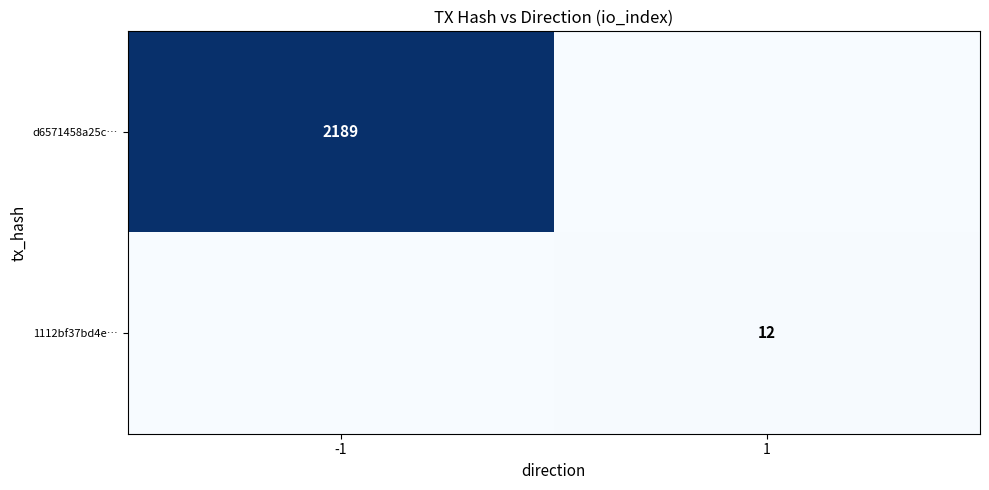

The value of d6571458a25c… at -1 is 2189. True or false?

True